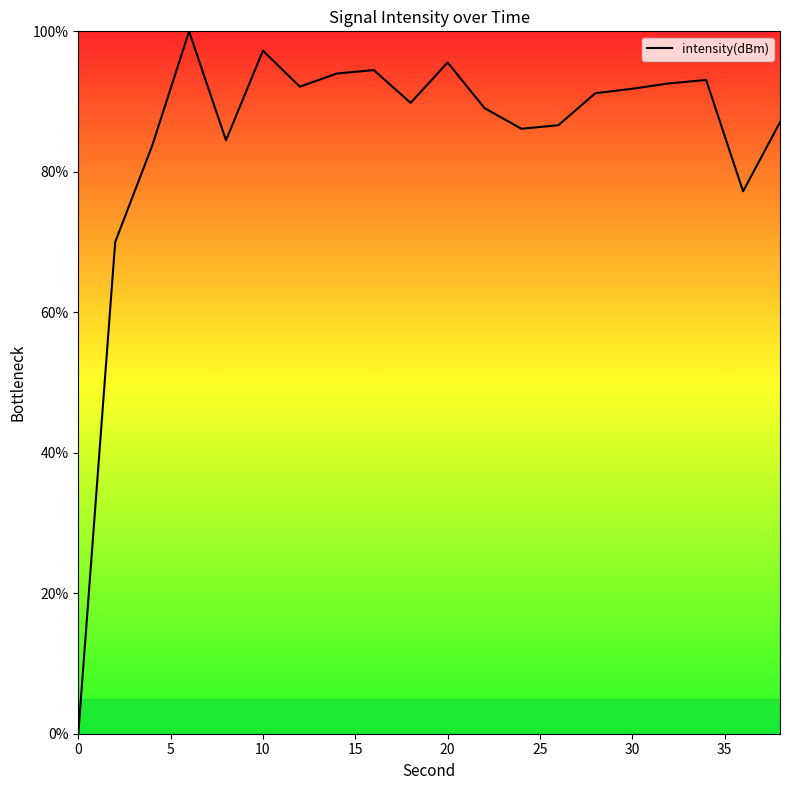

What is the difference between the maximum and minimum values?

100.0